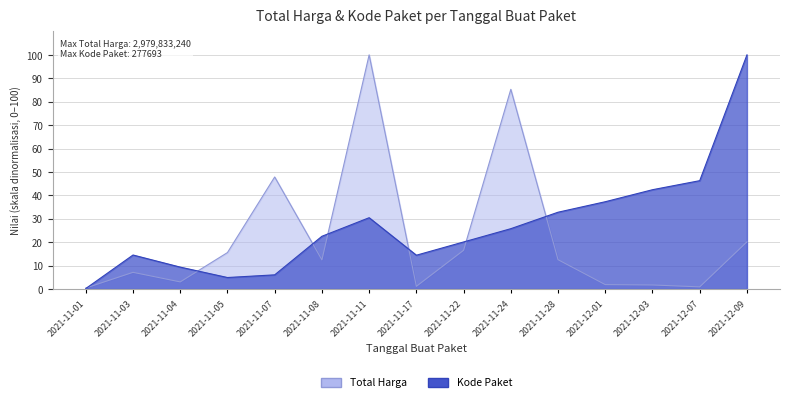

Between 2021-11-03 and 2021-11-28, which series saw the biggest shift?

Kode Paket